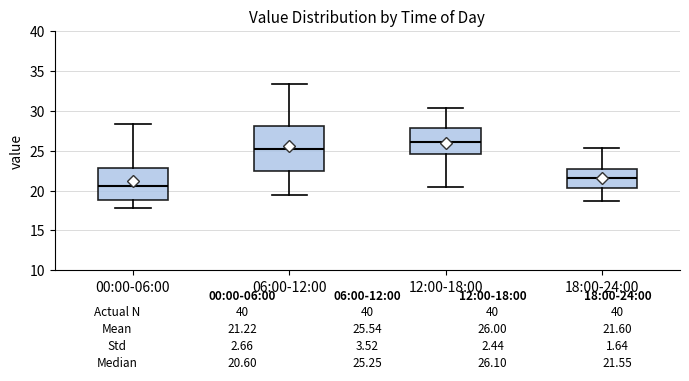

Which box has the highest median line?

12:00-18:00